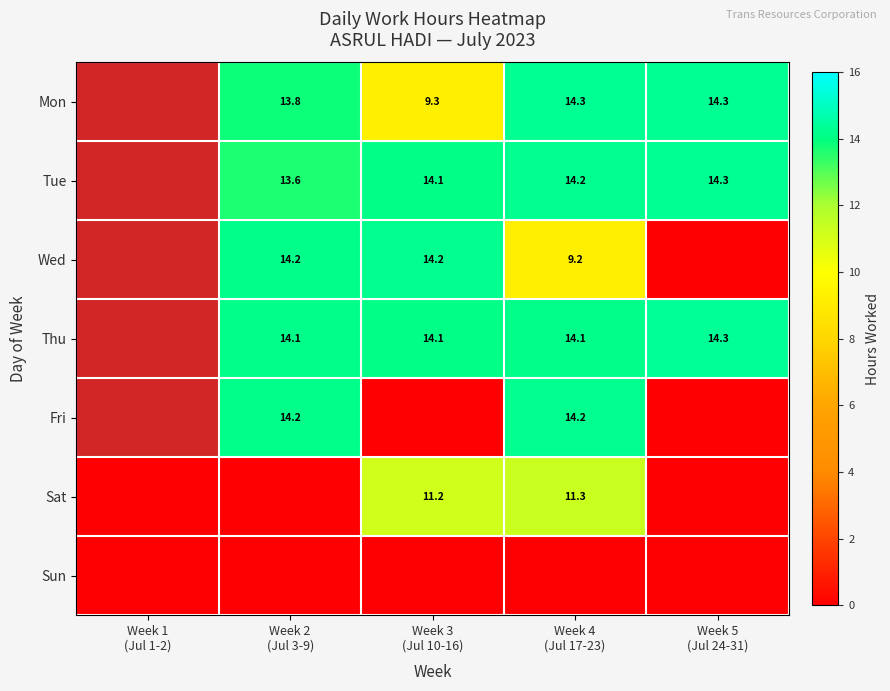

Between Week 3
(Jul 10-16) and Week 5
(Jul 24-31), which is larger?

Week 3
(Jul 10-16)